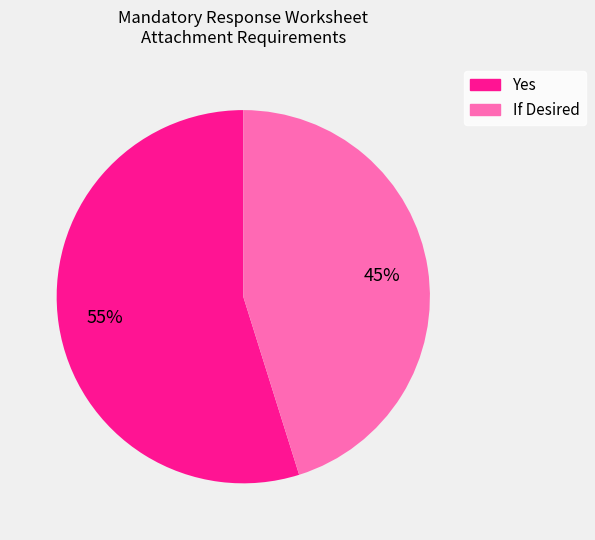

Does any single category account for the majority?

Yes